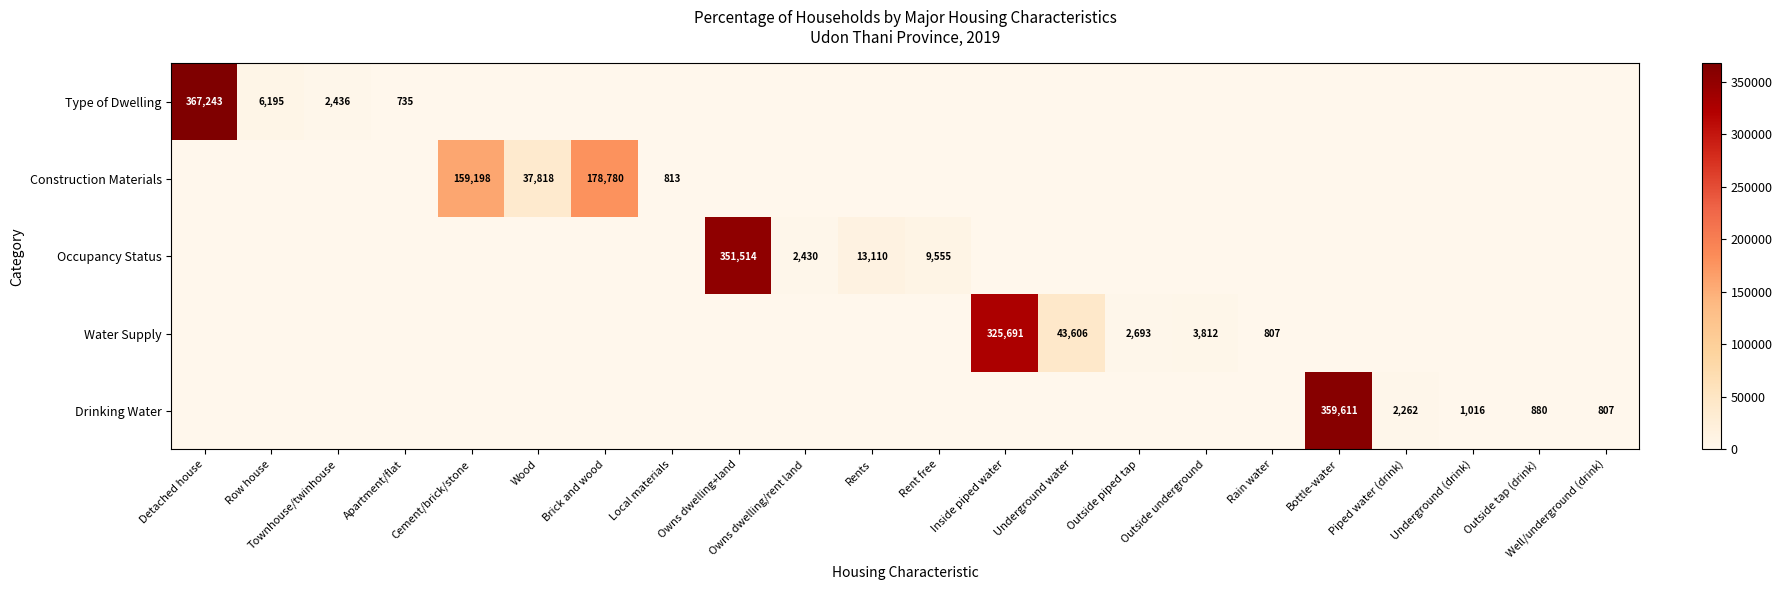

Is it true that Drinking Water equals 577156 at Bottle-water?

False